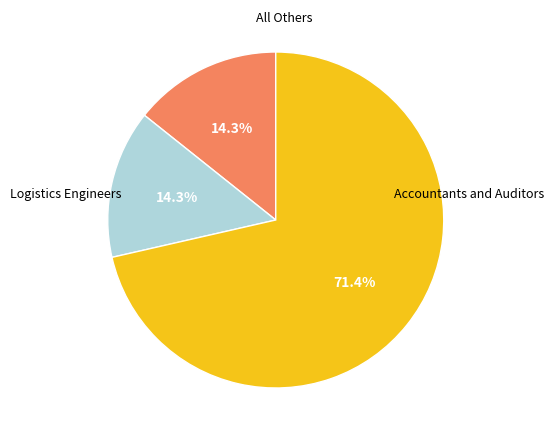

Does any single category account for the majority?

Yes